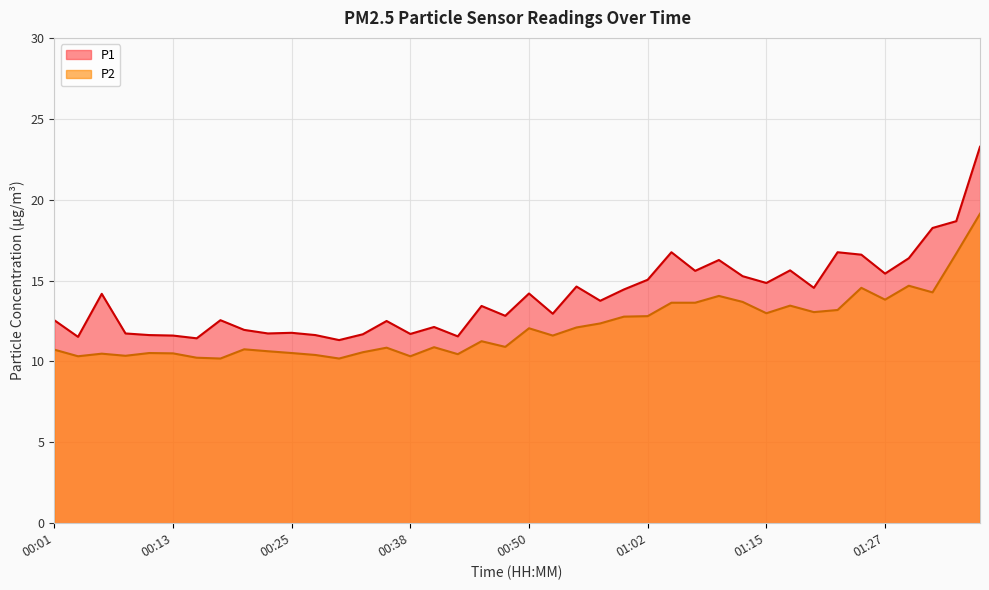

True or false: P2 and P1 cross at least once.

False